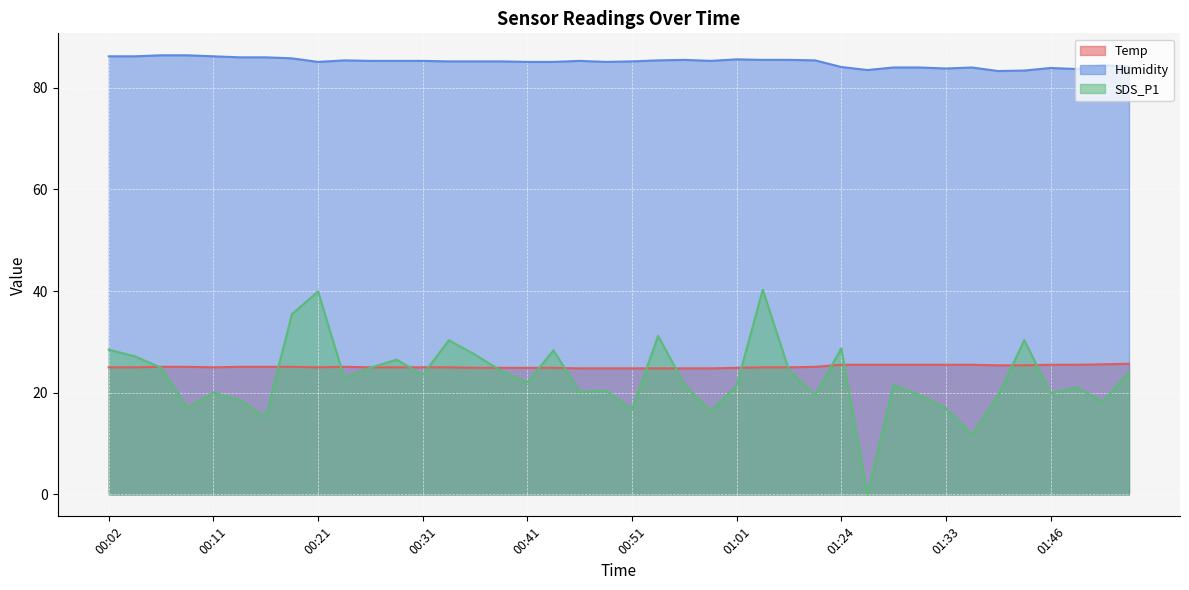

What is the difference between the highest and lowest values at 01:48?

62.7